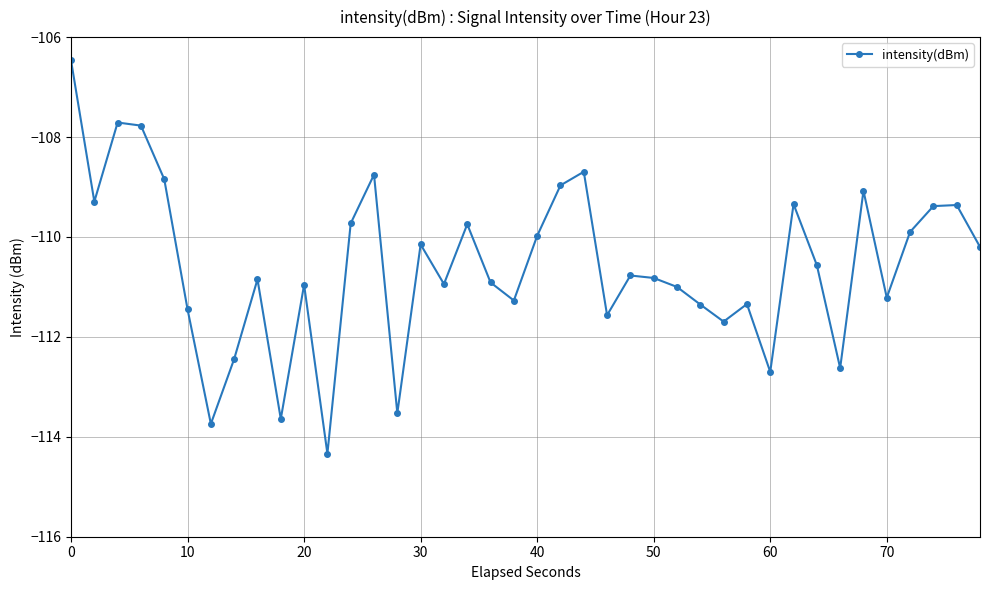

How many series are shown in this chart?

1